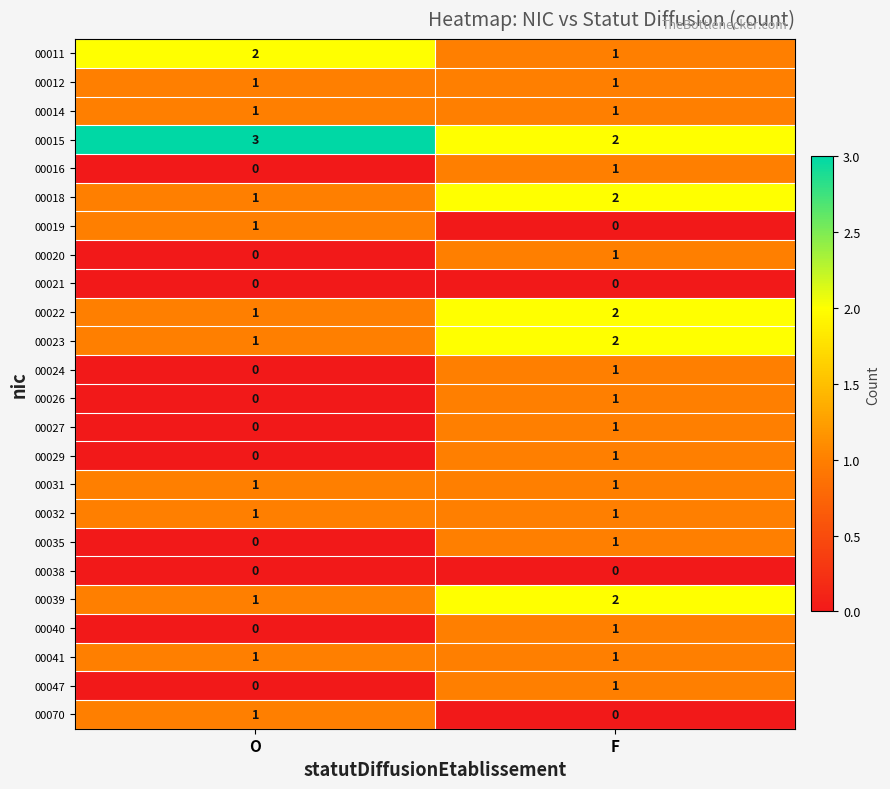

Which category has the highest value across all series?

O